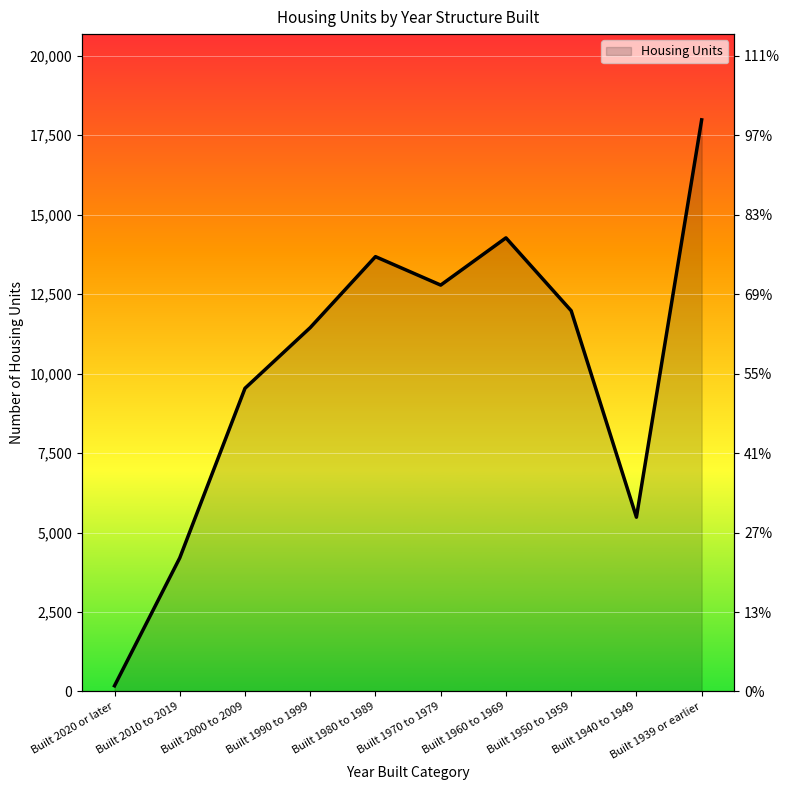

What is the label of the 10th point from the left?

Built 1939 or earlier